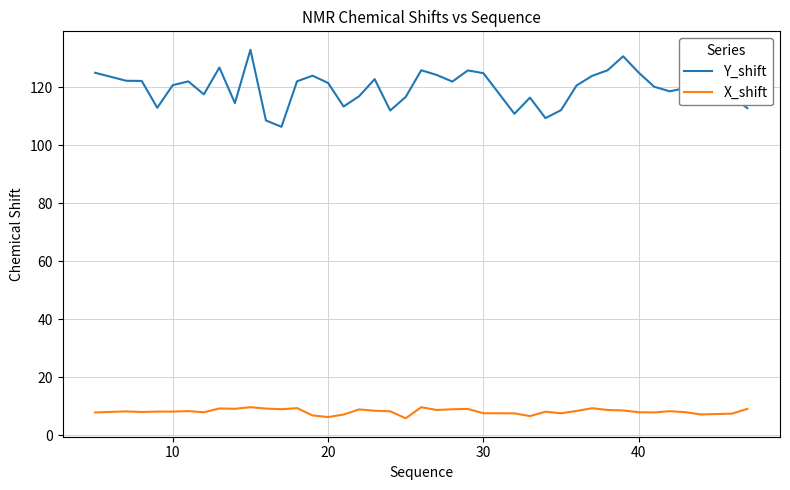

List the series in order of their peak value, lowest first.

X_shift, Y_shift